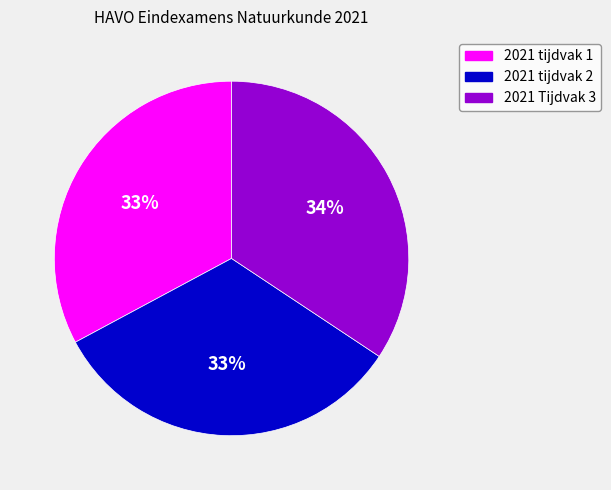

Approximately how many times larger is the value at 2021 Tijdvak 3 compared to 2021 tijdvak 1?

1.0